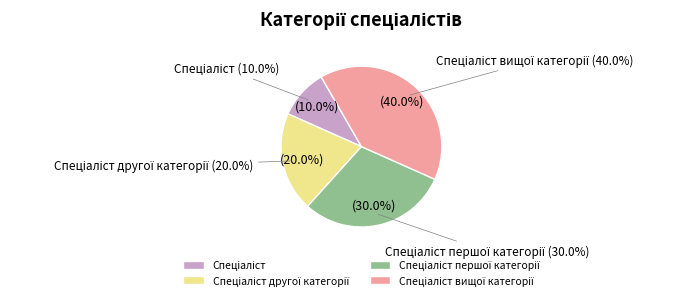

Rank the categories by value from highest to lowest.

Спеціаліст вищої категорії, Спеціаліст першої категорії, Спеціаліст другої категорії, Спеціаліст